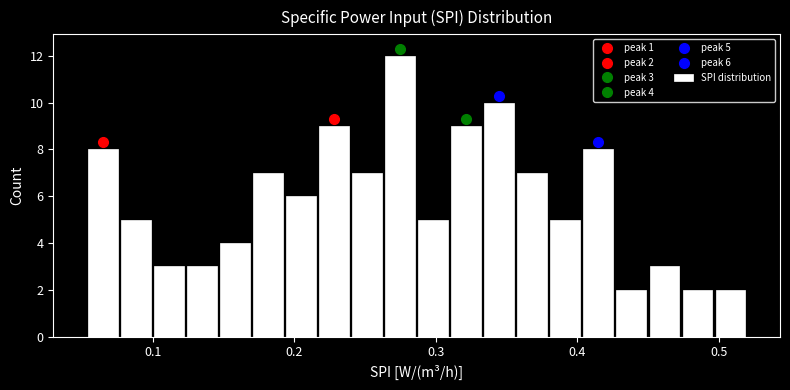

Read against the x-axis, roughly where is the centre of the tallest bar?

0.27